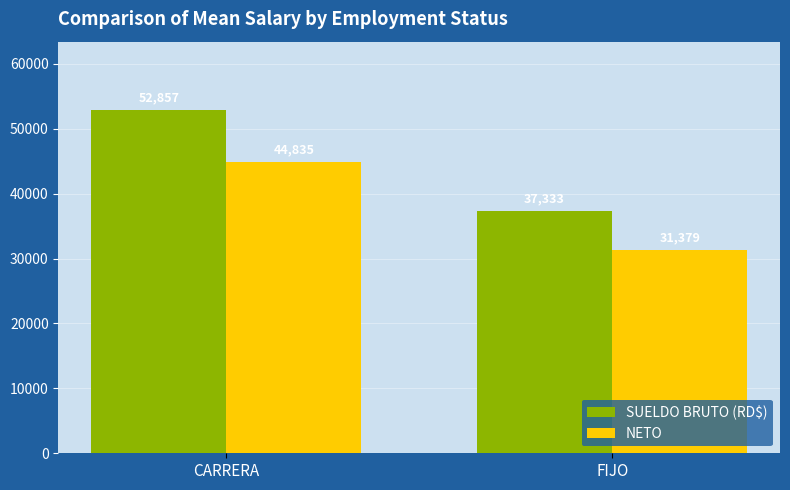

What are all the series names shown in the legend?

SUELDO BRUTO (RD$), NETO